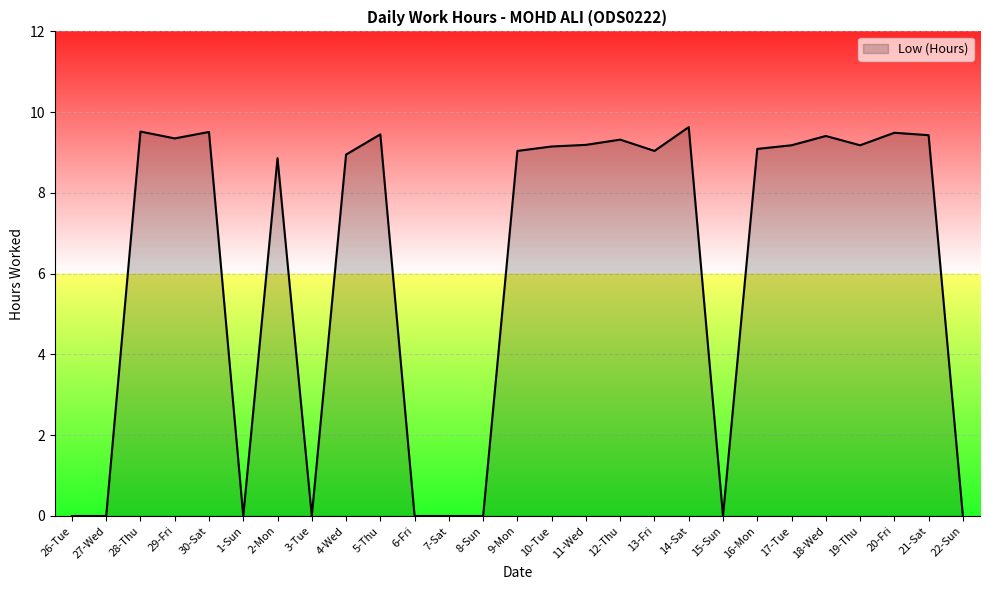

What position from the right is 5-Thu?

18